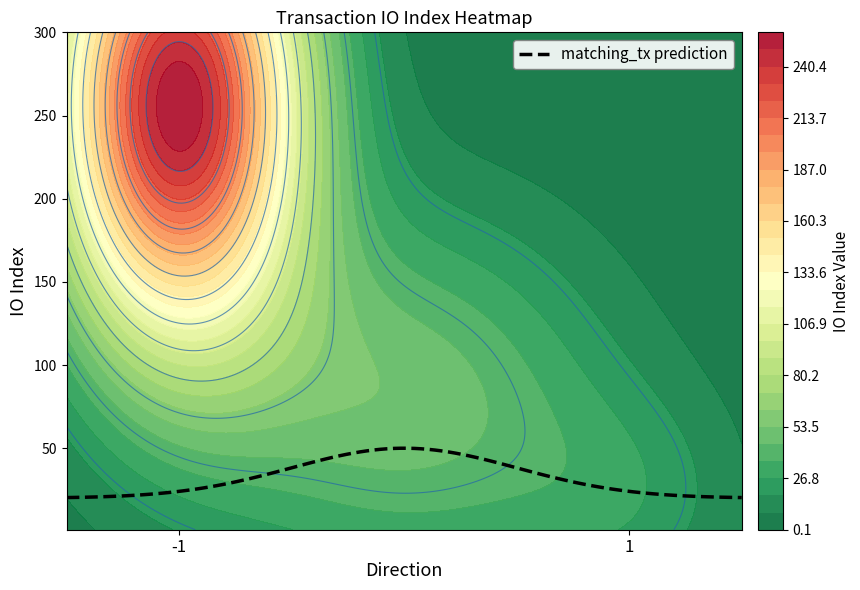

What is the highest value of the matching_tx prediction series?

50.0